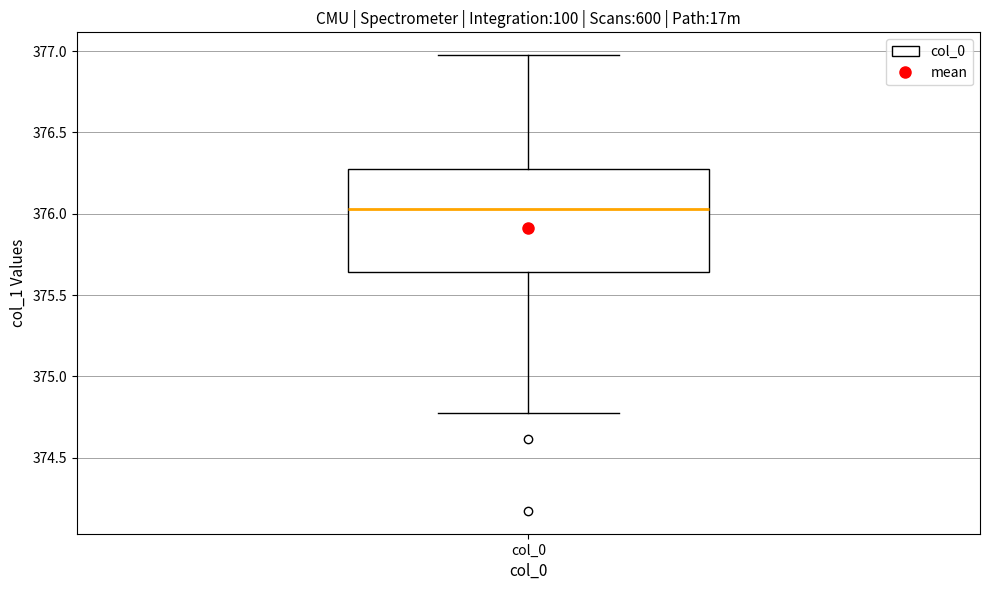

Transcribe this box plot: give where the median line is, the range the box spans, and where the two whiskers end, as read against the y-axis. The values are not printed on the chart, so give them approximately, as read against the axis.

median 376.05, box 375.65 to 376.25, whiskers 374.80 to 377.00